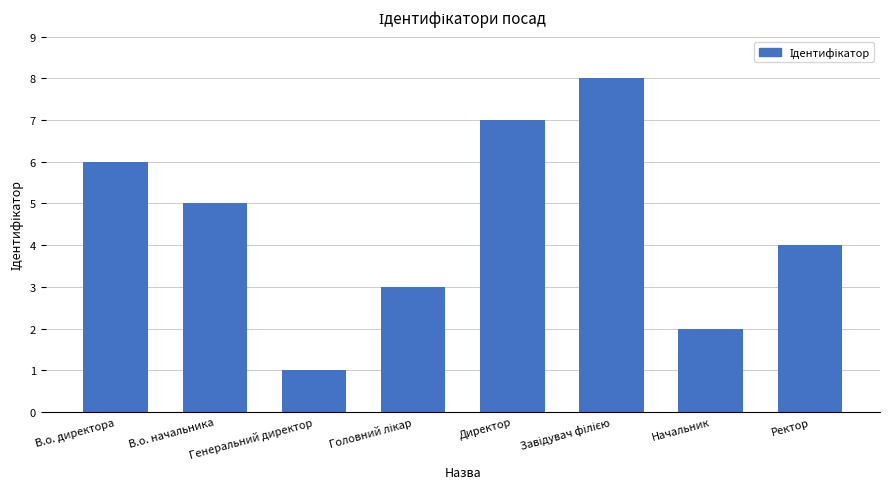

What is the maximum value shown in the chart?

8